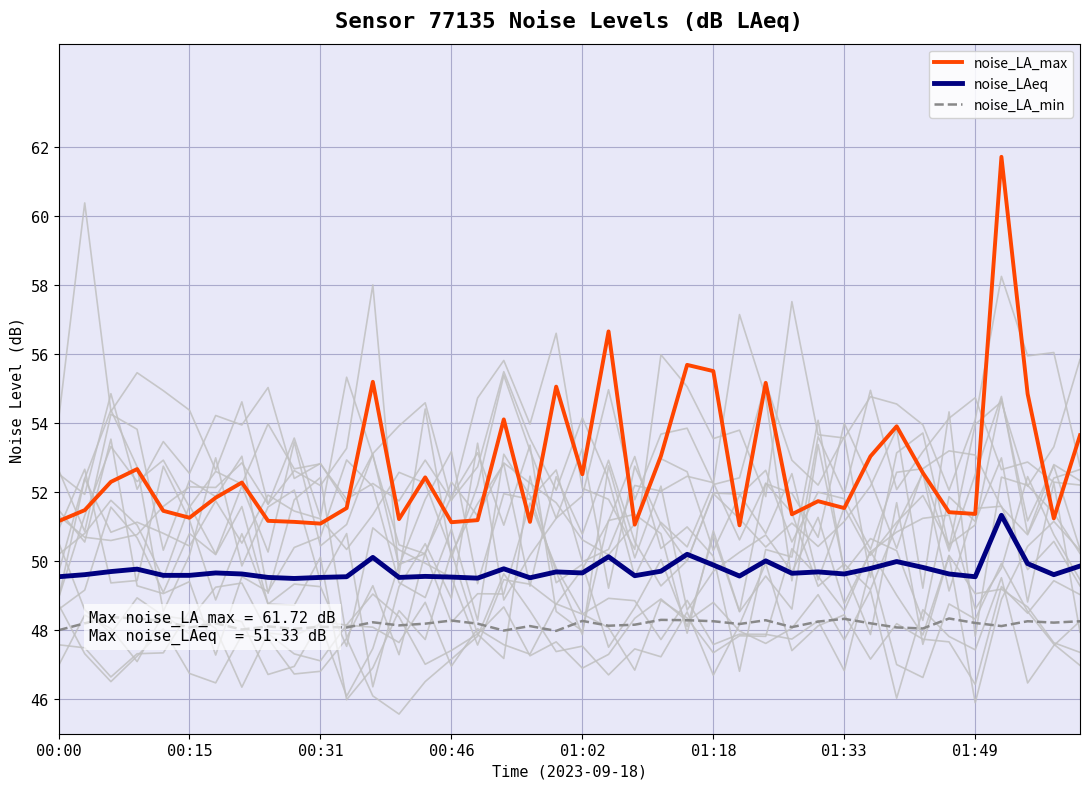

True or false: noise_LA_max has a value of 54.9 at 37.

True